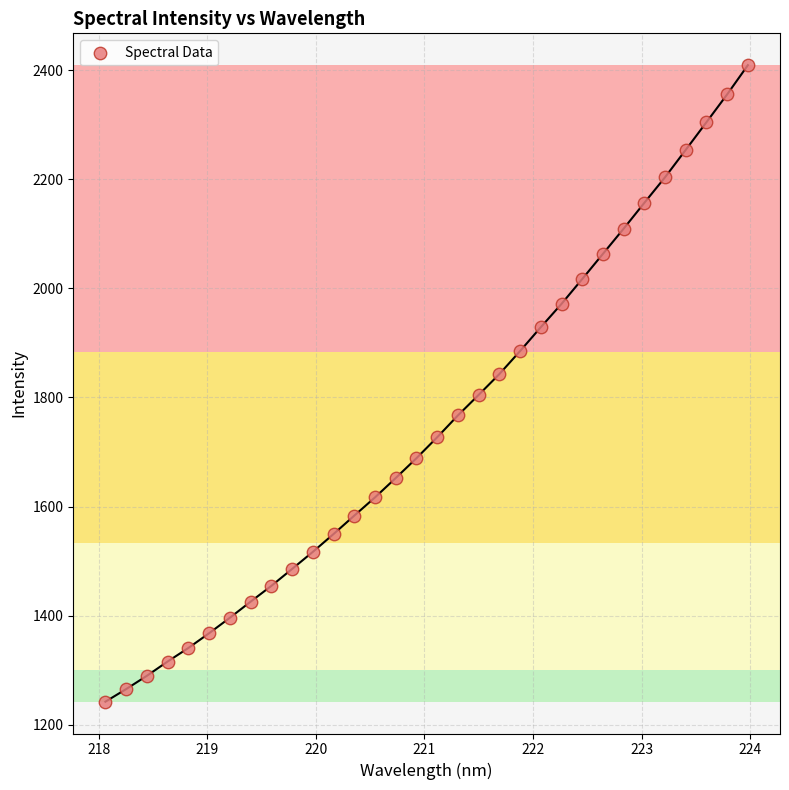

What is the range of X values (max minus min)?

5.9